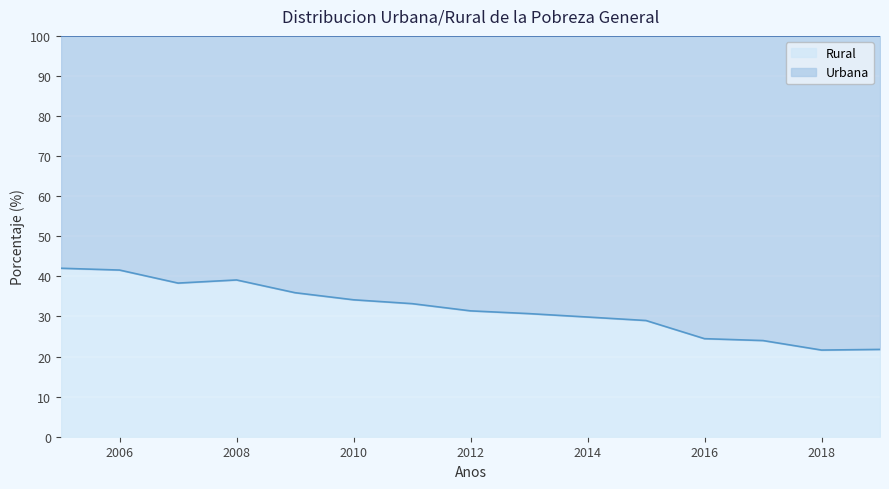

Reading left to right, list all the values displayed in this chart.

2005=42.0	2006=41.6	2007=38.3	2008=39.1	2009=35.9	2010=34.2	2011=33.2	2012=31.4	2013=30.7	2014=29.9	2015=29.0	2016=24.5	2017=24.0	2018=21.6	2019=21.8